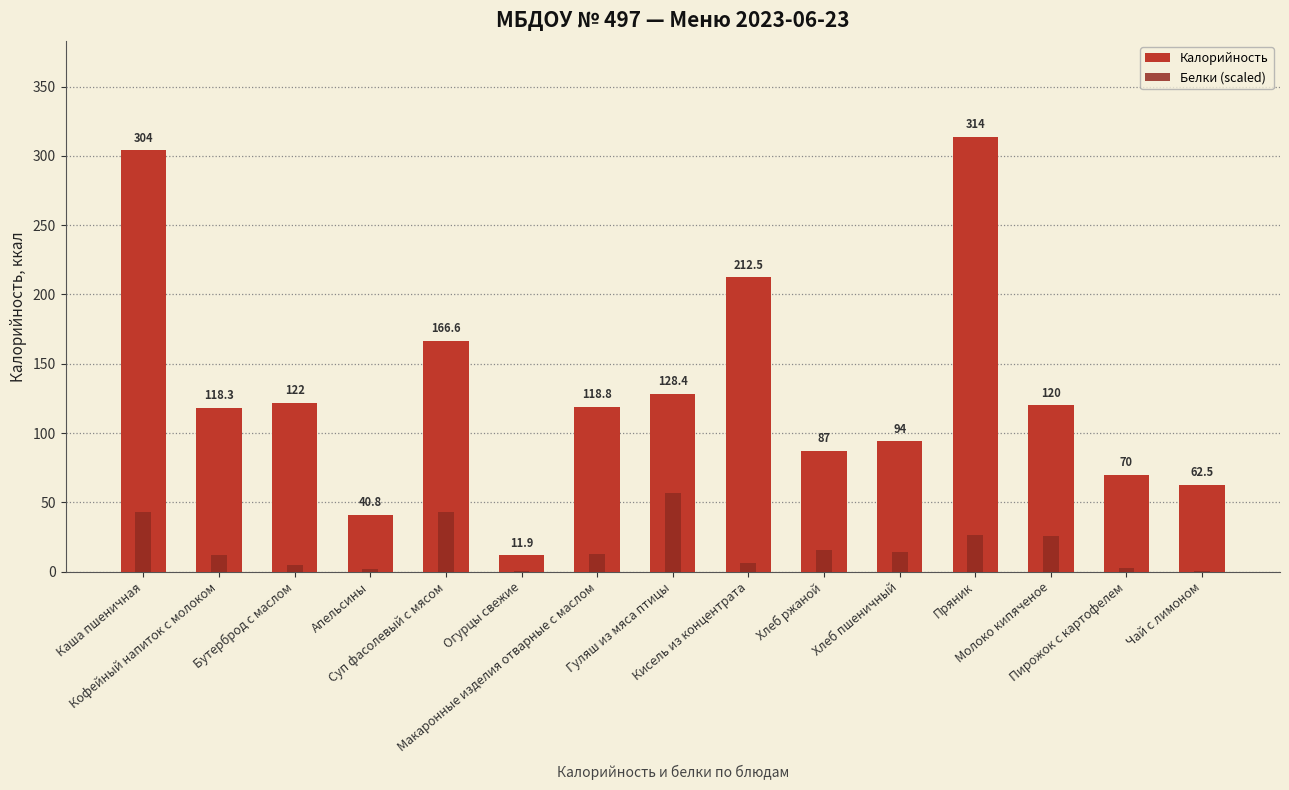

Is it true that Калорийность equals 3.3 at Огурцы свежие?

False